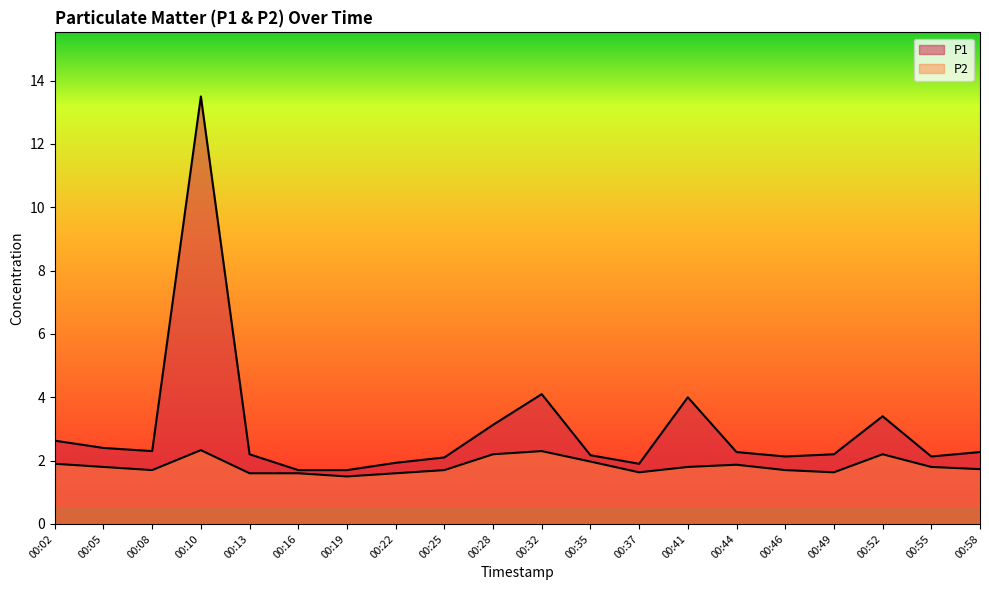

Is the value of P2 at 00:55 greater than the value of P1 at 00:55?

No